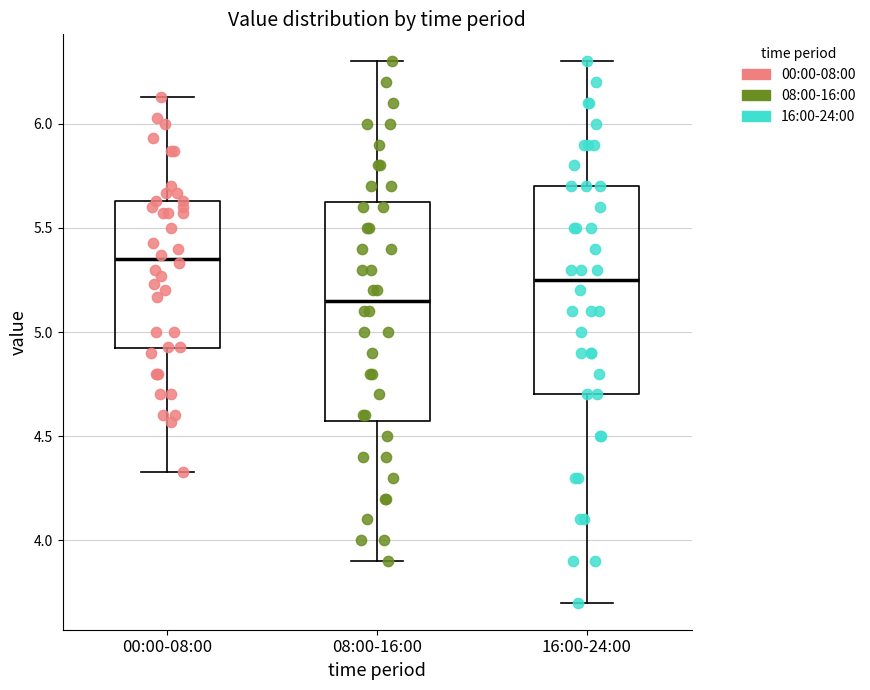

Which box's median line is the lowest?

08:00-16:00